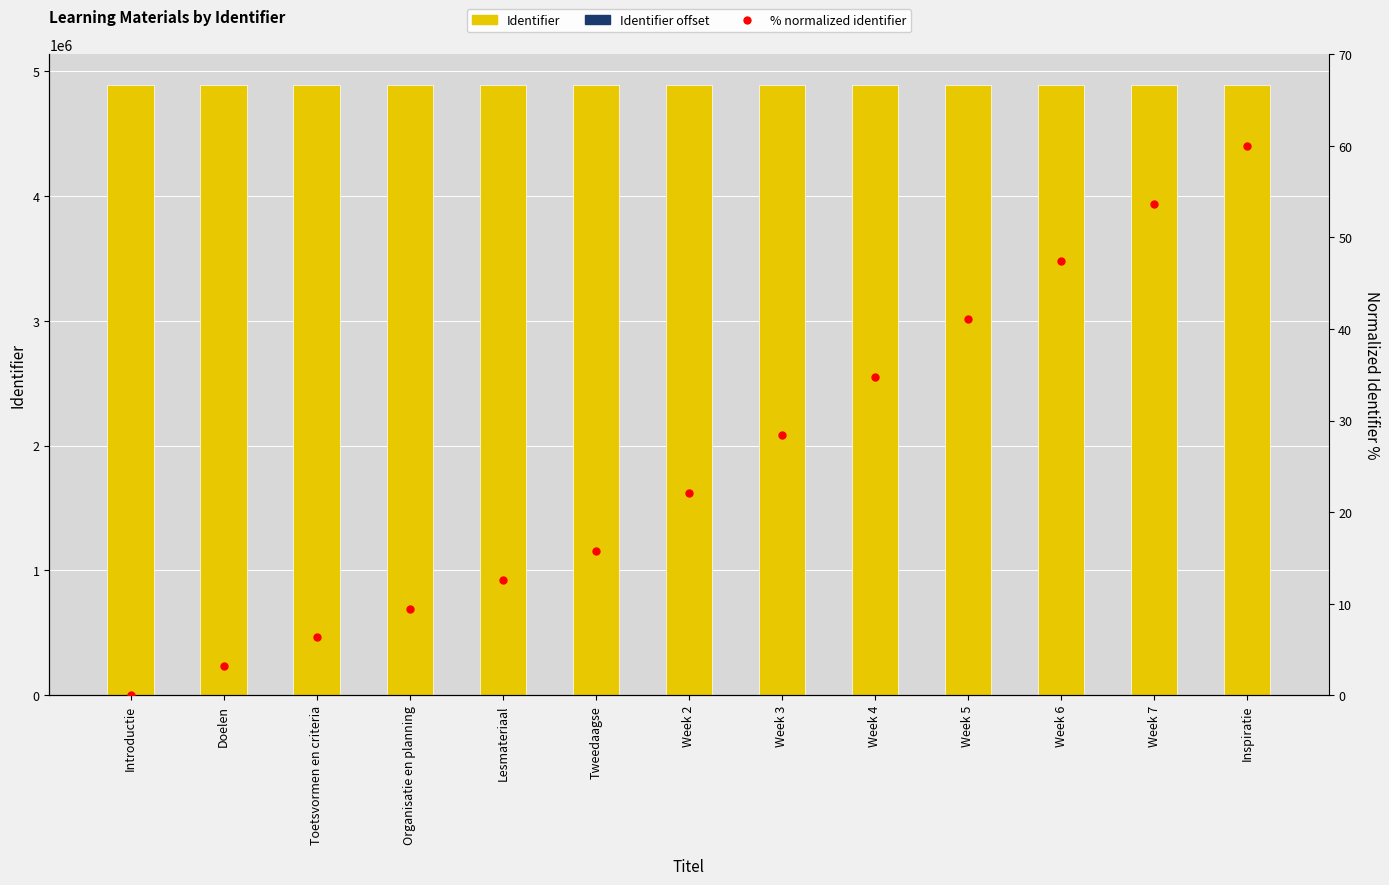

Reading left to right, extract all data points from this chart.

Identifier: 4890859.0	4890860.0	4890861.0	4890862.0	4890863.0	4890864.0	4890866.0	4890868.0	4890870.0	4890872.0	4890874.0	4890876.0	4890878.0
Identifier offset: 4.0	5.0	6.0	7.0	8.0	9.0	11.0	13.0	15.0	17.0	19.0	21.0	23.0
% normalized identifier: 0.0	3.2	6.3	9.5	12.6	15.8	22.1	28.4	34.7	41.1	47.4	53.7	60.0